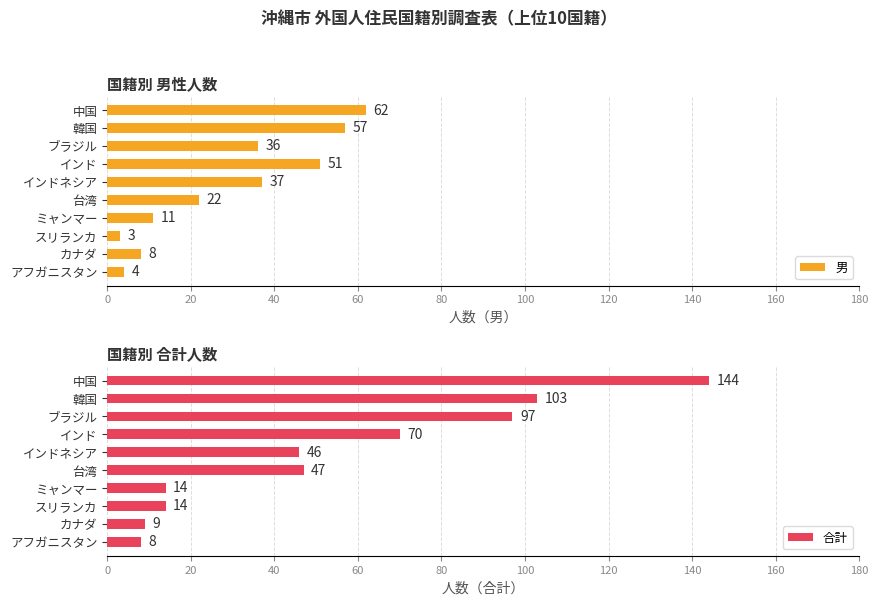

What value does the 合計 series have at ブラジル, to the nearest 5?

95